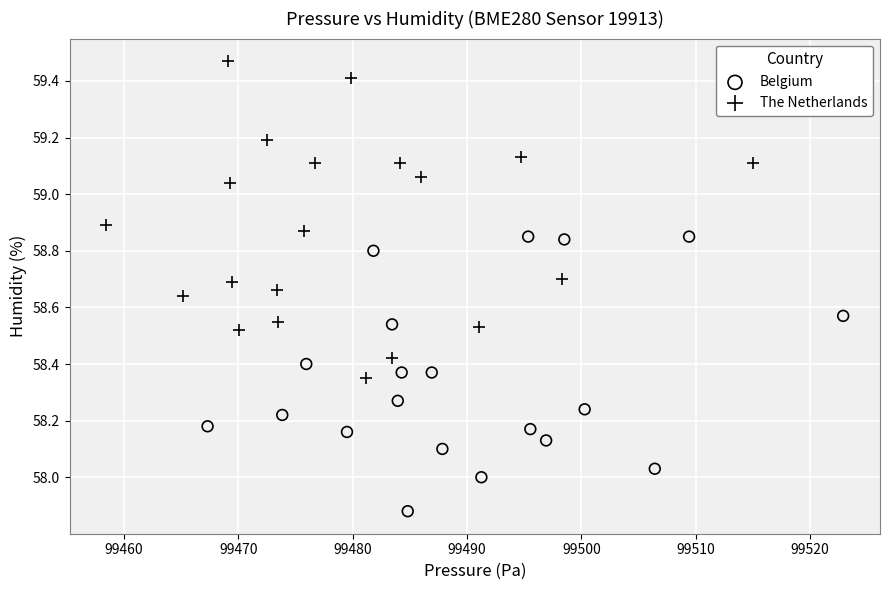

Which series has the widest spread of Y values?

The Netherlands